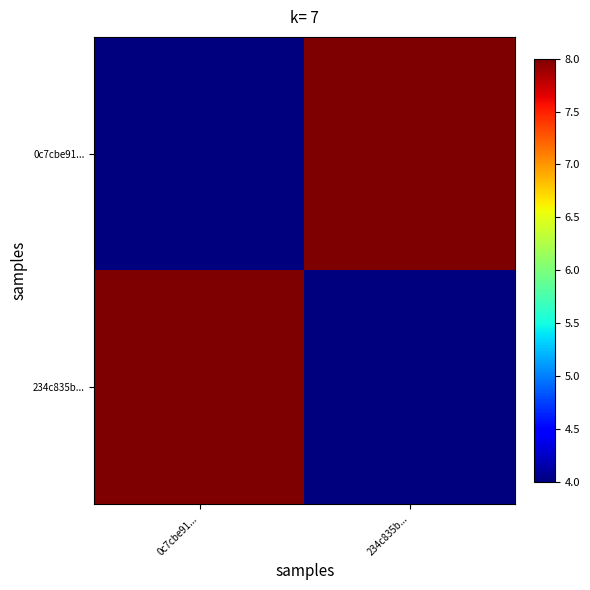

Which category has the highest value across all series?

234c835b...